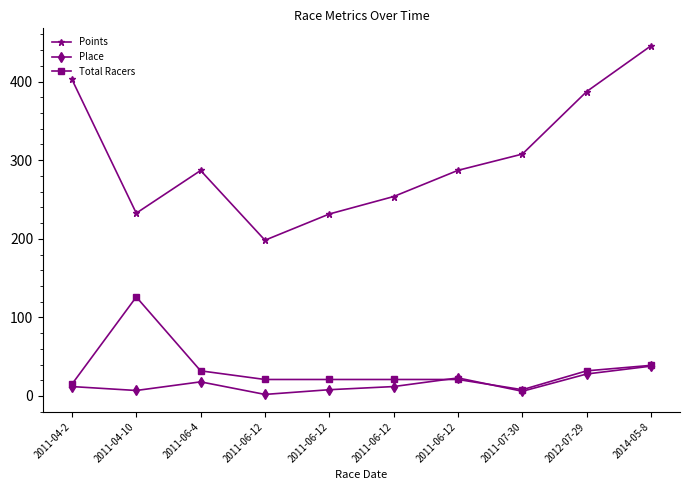

What is the label of the 8th point from the right?

2011-06-4